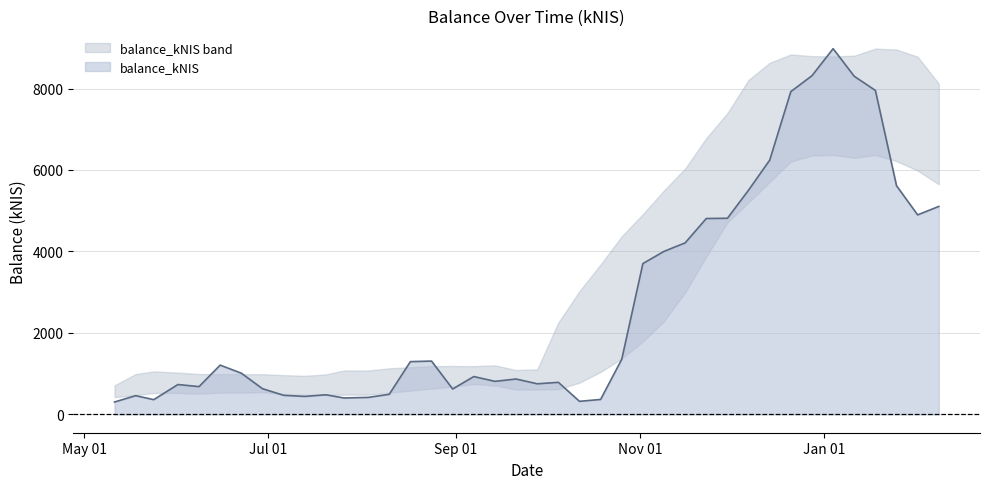

What is the sum of all values?

107913.5